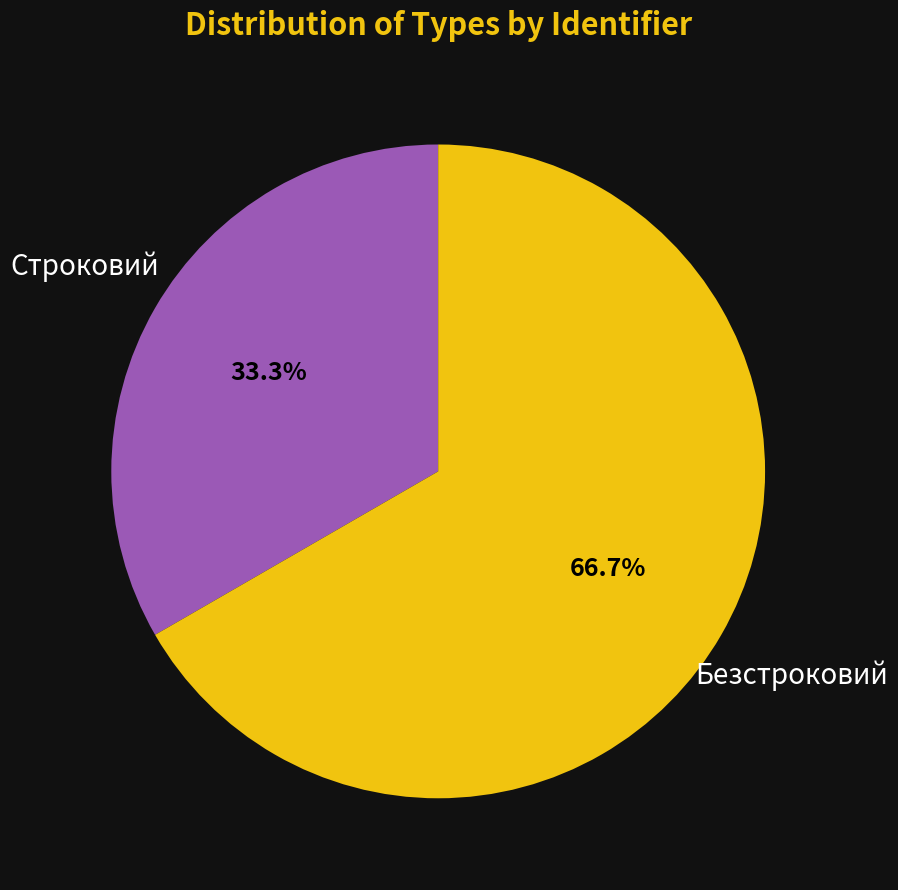

What percentage is NOT represented by Строковий?

66.7%